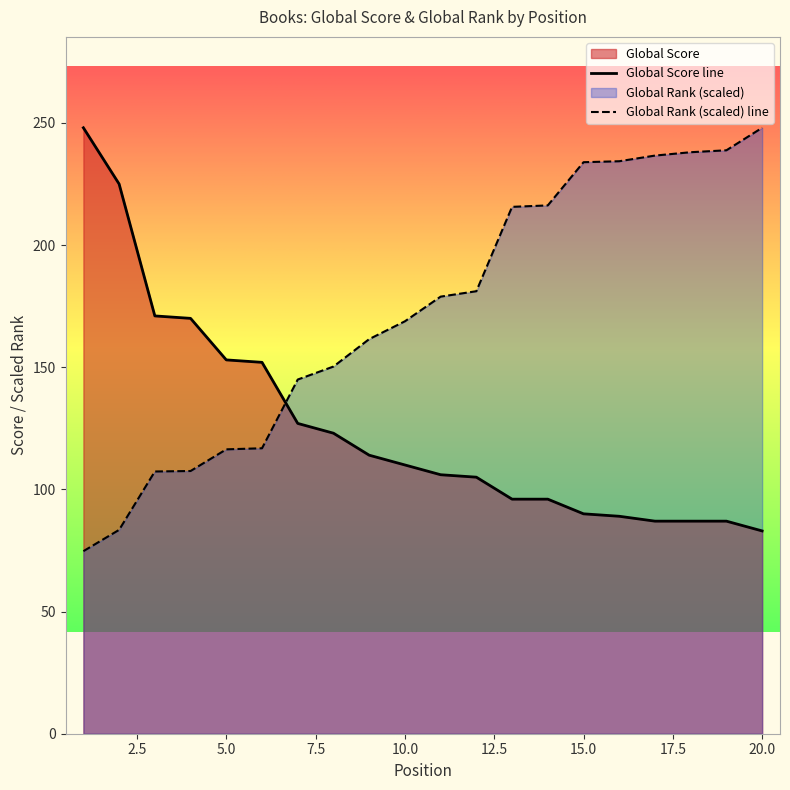

Rank the series by their maximum value, from highest to lowest.

Global Score, Global Rank